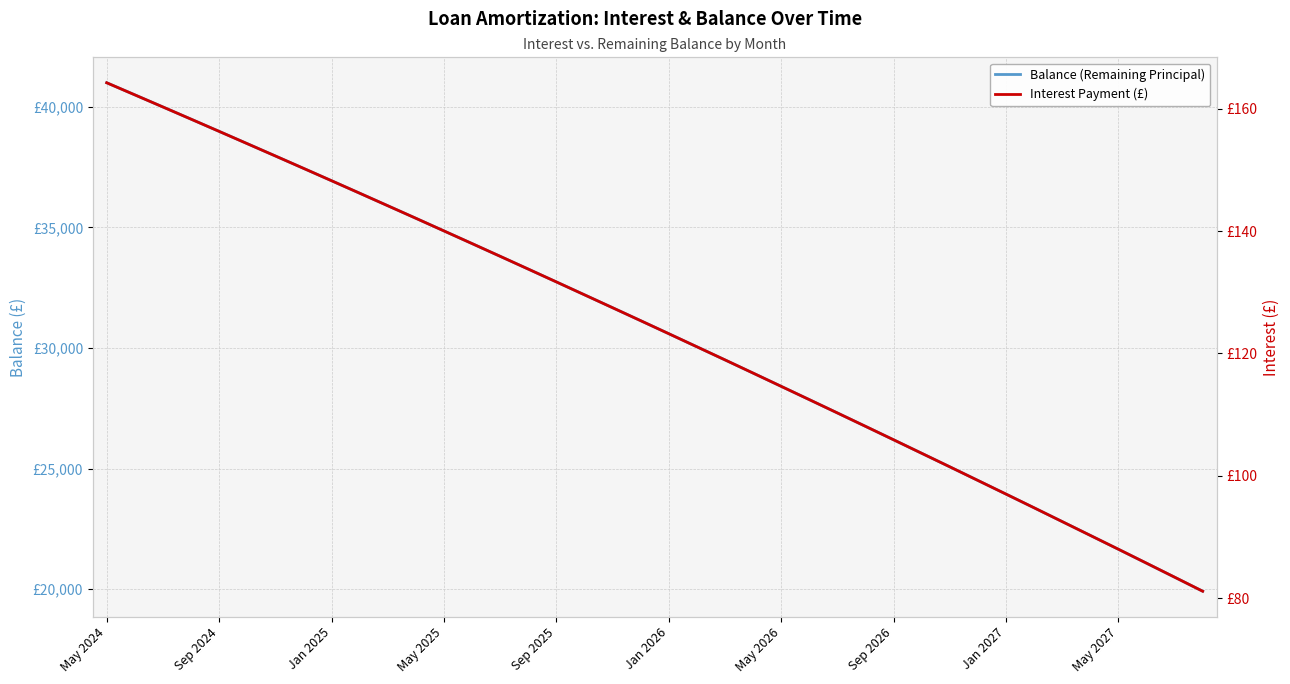

What is the value of the Interest Payment (£) point at the 10th from the left?

146.2